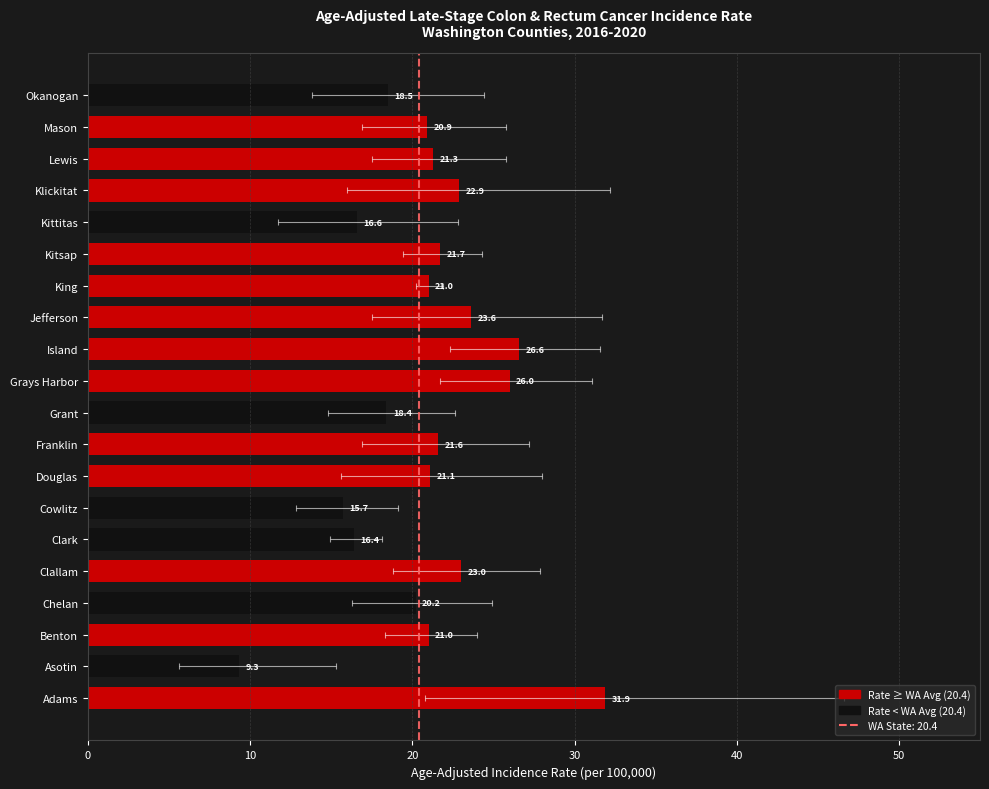

What is the greatest value displayed?

31.9